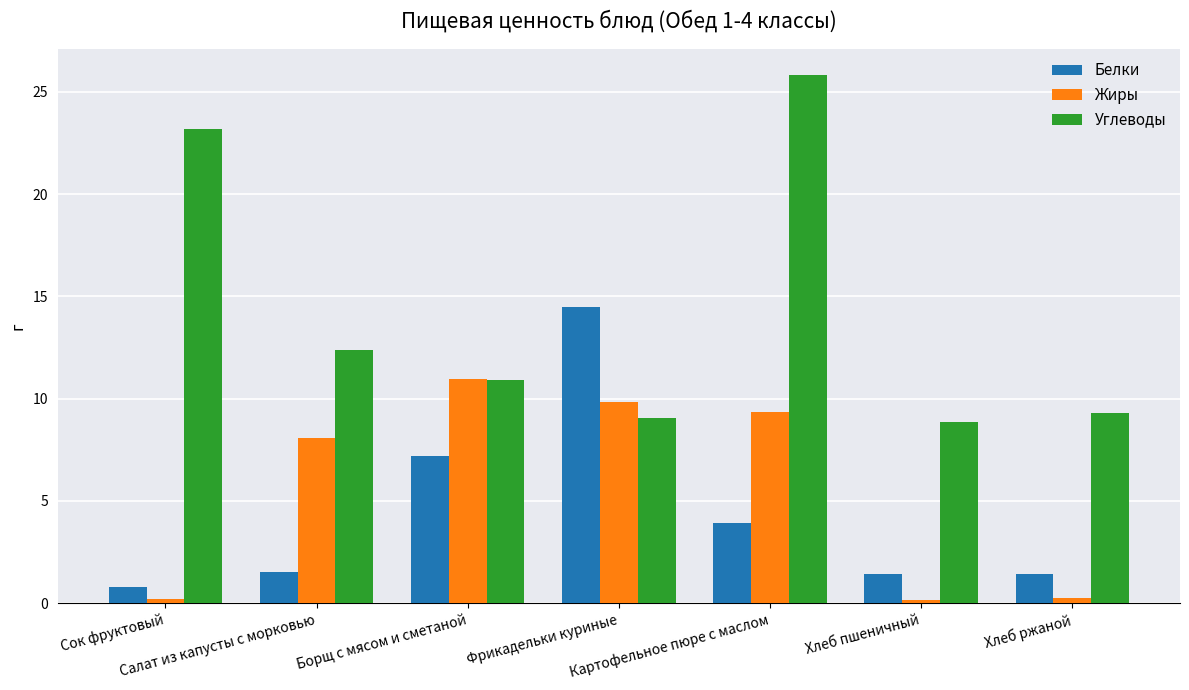

How many bars are there in total?

21